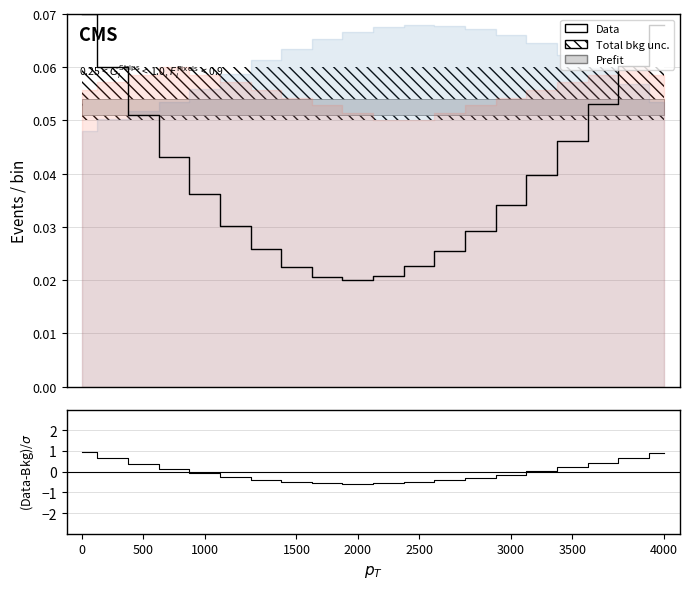

What is the difference between the maximum and minimum values in the (pressure-mean)/std series?

1.5